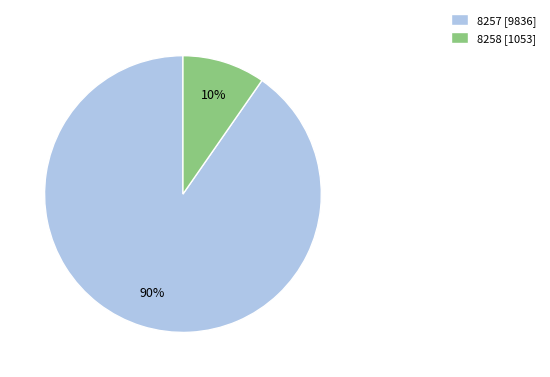

What is the ratio of the value at 8258 to the value at 8257?

0.1